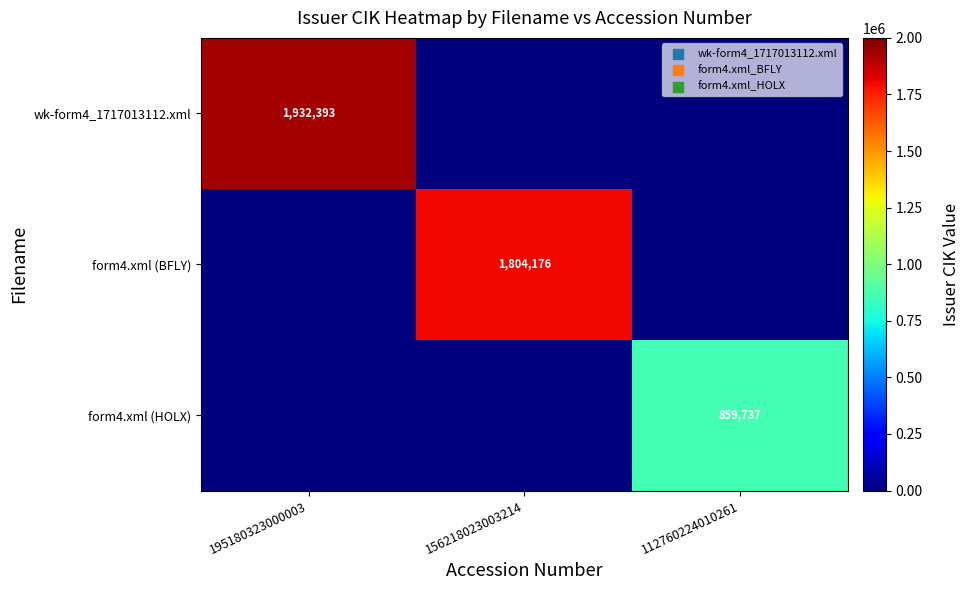

True or false: form4.xml (BFLY) has a value of 526498 at 156218023003214.

False